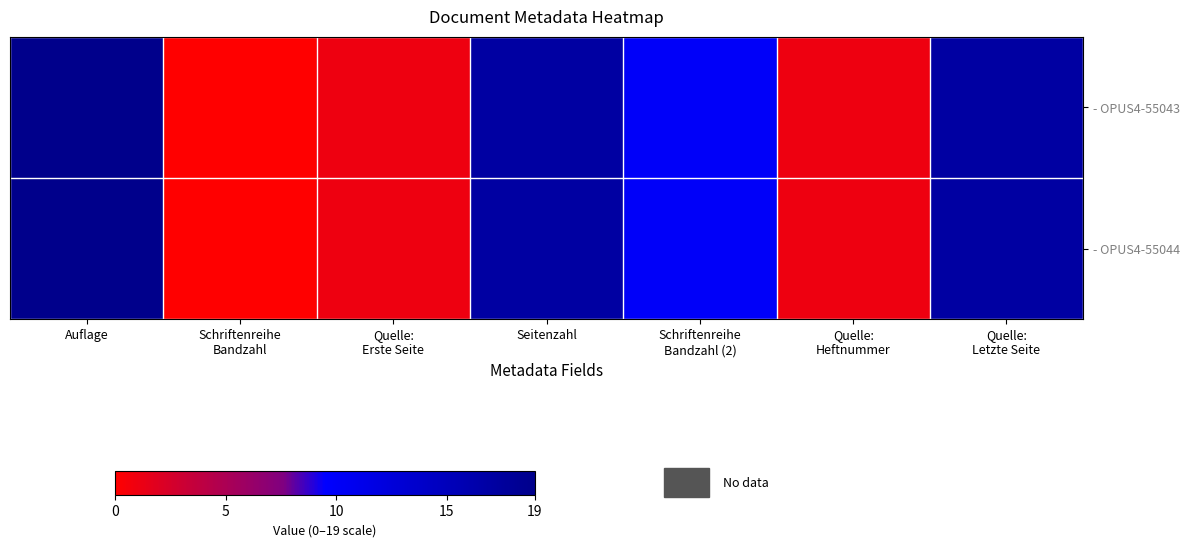

Which category has the lowest value across all series?

Schriftenreihe
Bandzahl